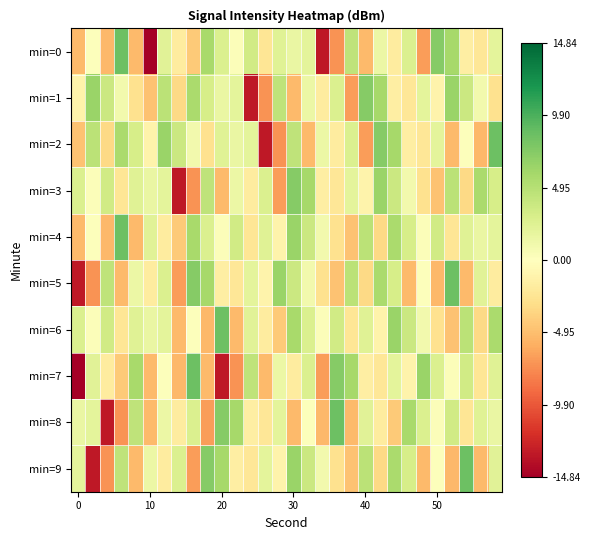

What is the minimum value shown in the chart?

-14.8